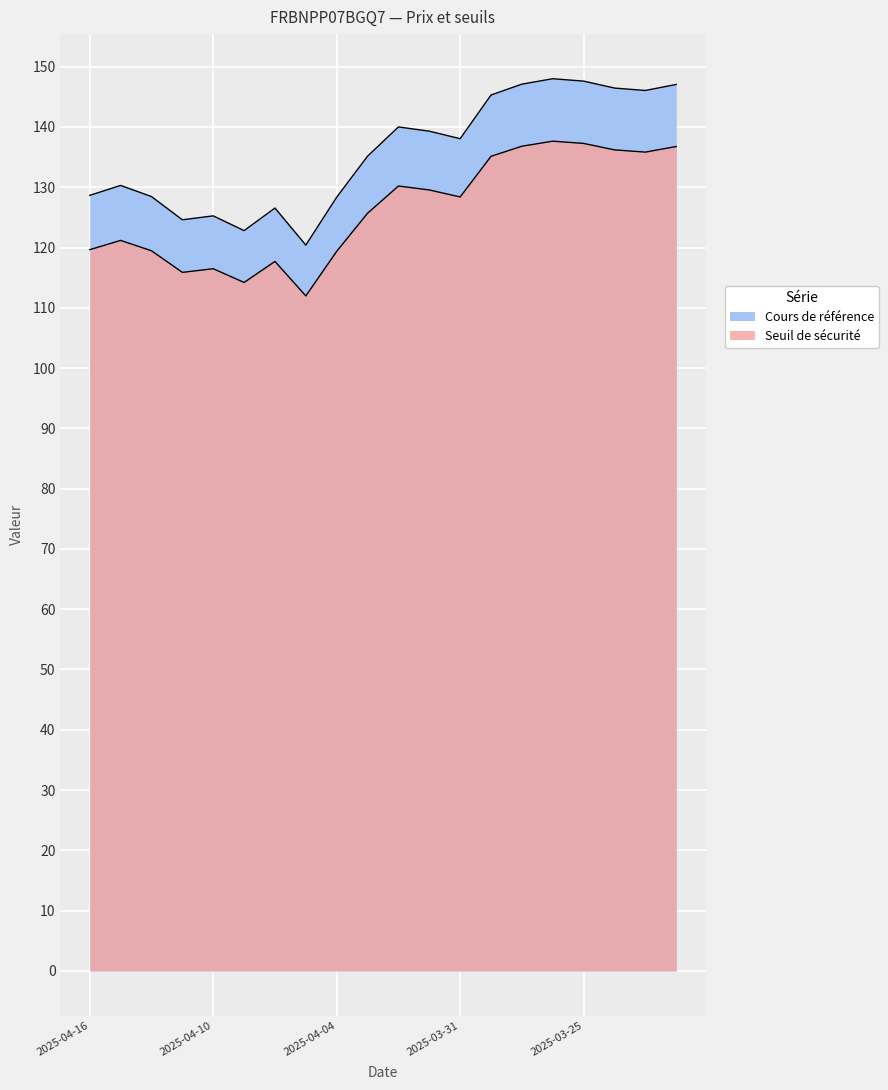

Reading left to right, transcribe all the data shown in this chart.

Seuil de sécurité: 119.6	121.2	119.5	115.9	116.5	114.2	117.7	112.0	119.4	125.7	130.2	129.5	128.4	135.1	136.8	137.6	137.3	136.2	135.8	136.8
Cours de référence: 128.7	130.3	128.4	124.6	125.2	122.8	126.5	120.4	128.3	135.2	140.0	139.3	138.1	145.3	147.1	148.0	147.6	146.4	146.1	147.1